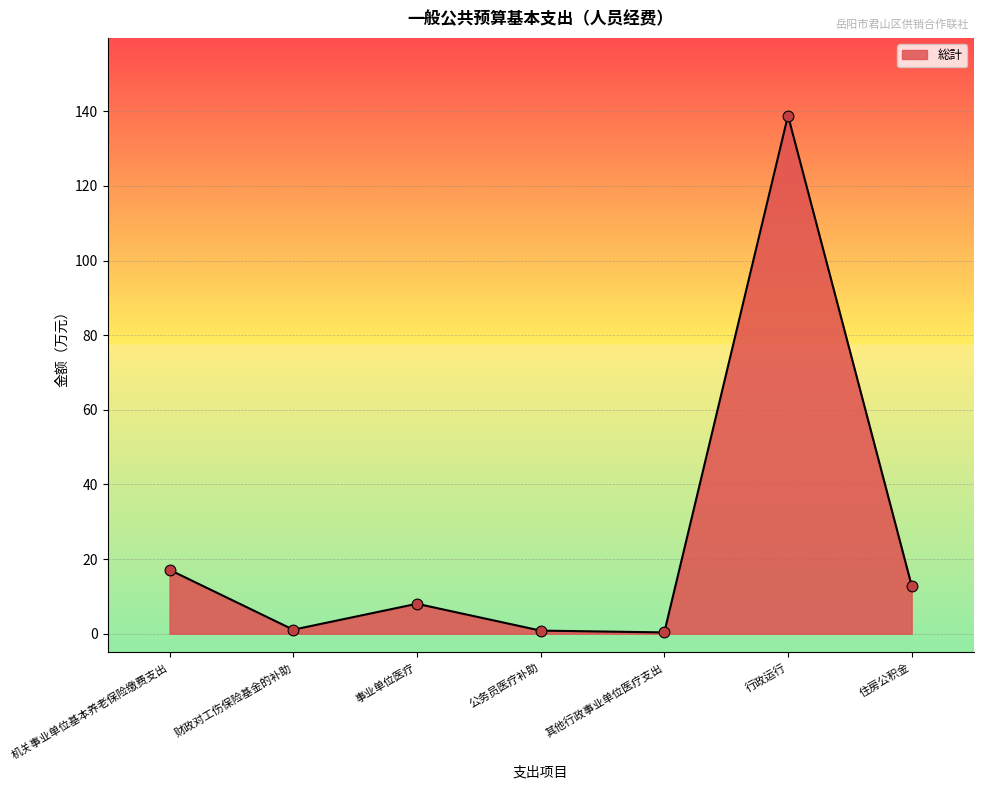

Which has a higher value, 机关事业单位基本养老保险缴费支出 or 公务员医疗补助?

机关事业单位基本养老保险缴费支出